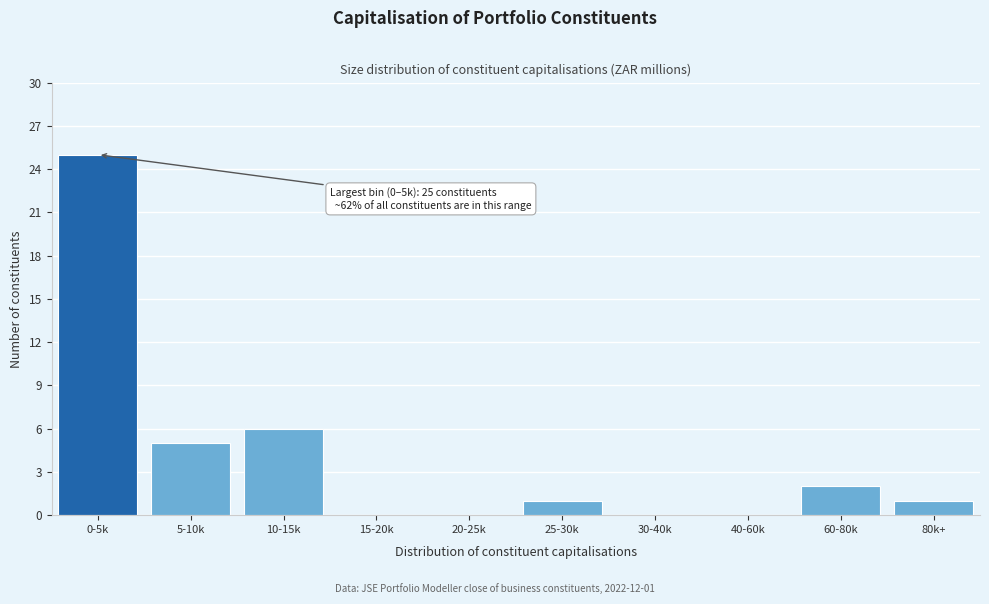

Reading left to right, list all the values displayed in this chart.

0-5k=25	5-10k=5	10-15k=6	15-20k=0	20-25k=0	25-30k=1	30-40k=0	40-60k=0	60-80k=2	80k+=1